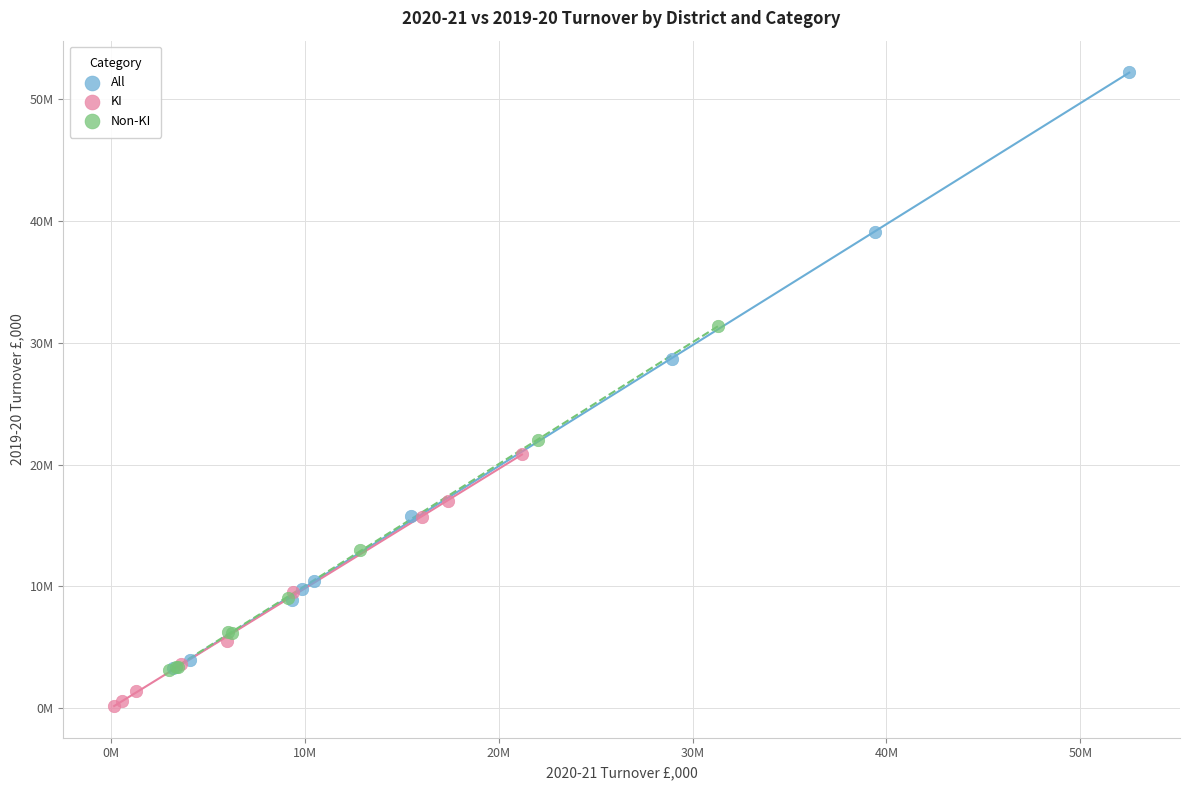

What are all the series names shown in the legend?

All, KI, Non-KI